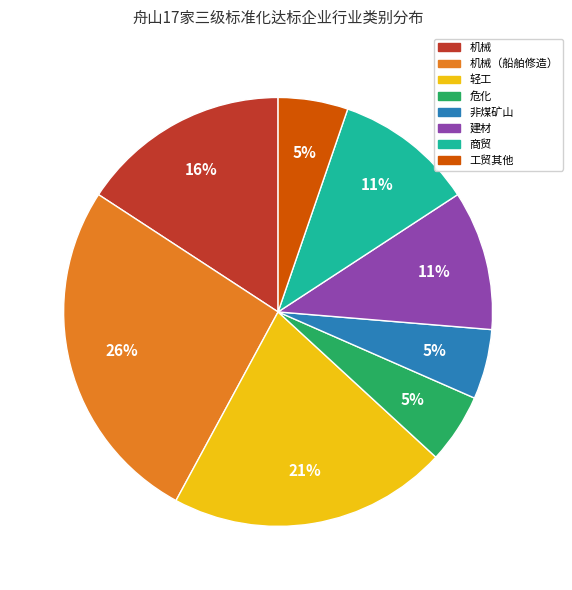

Is there a majority slice in this chart?

No